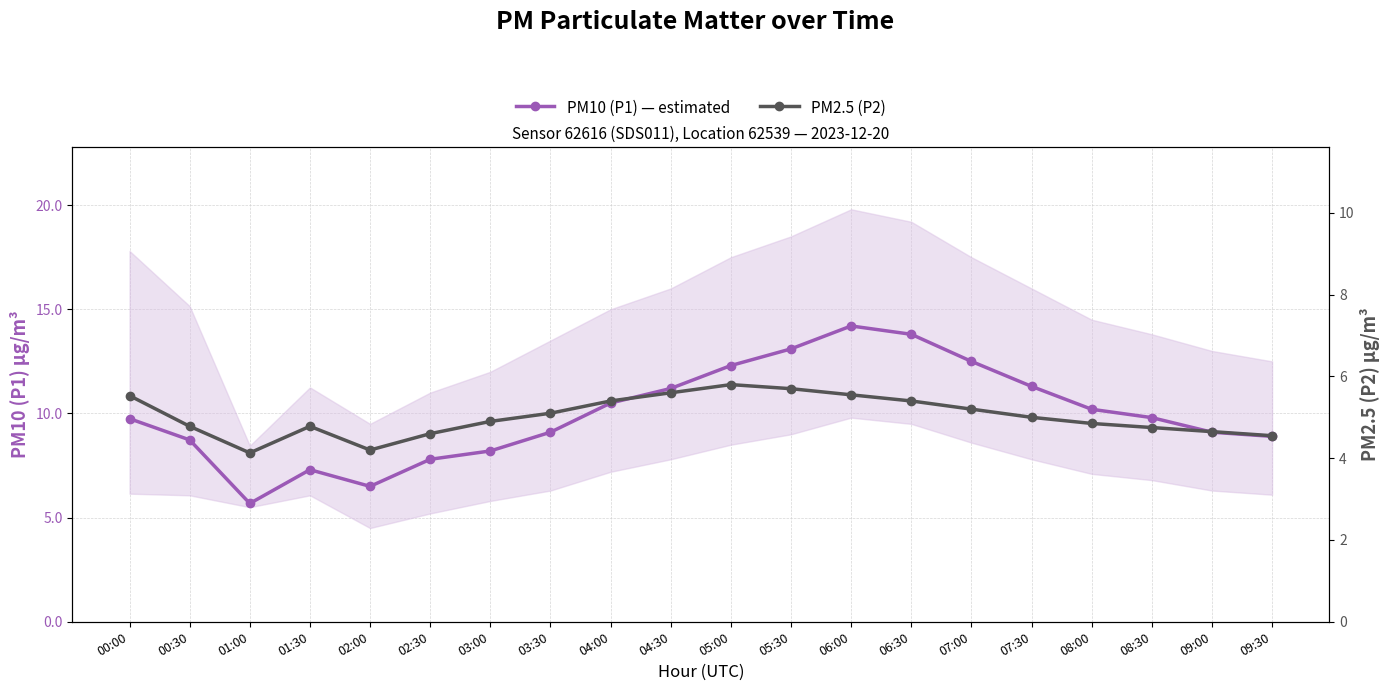

At how many categories does at least one series exceed 5?

20